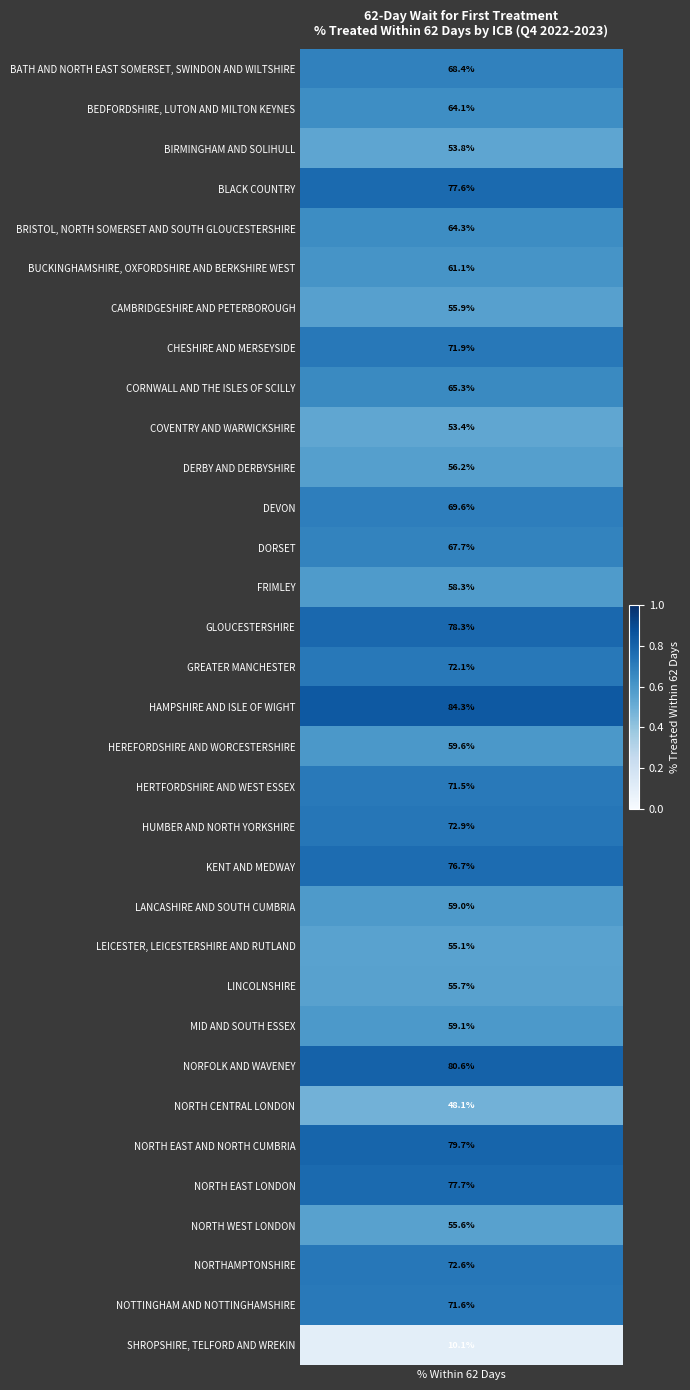

What is the sum of the values at BUCKINGHAMSHIRE, OXFORDSHIRE AND BERKSHIRE WEST and LINCOLNSHIRE?

1.2